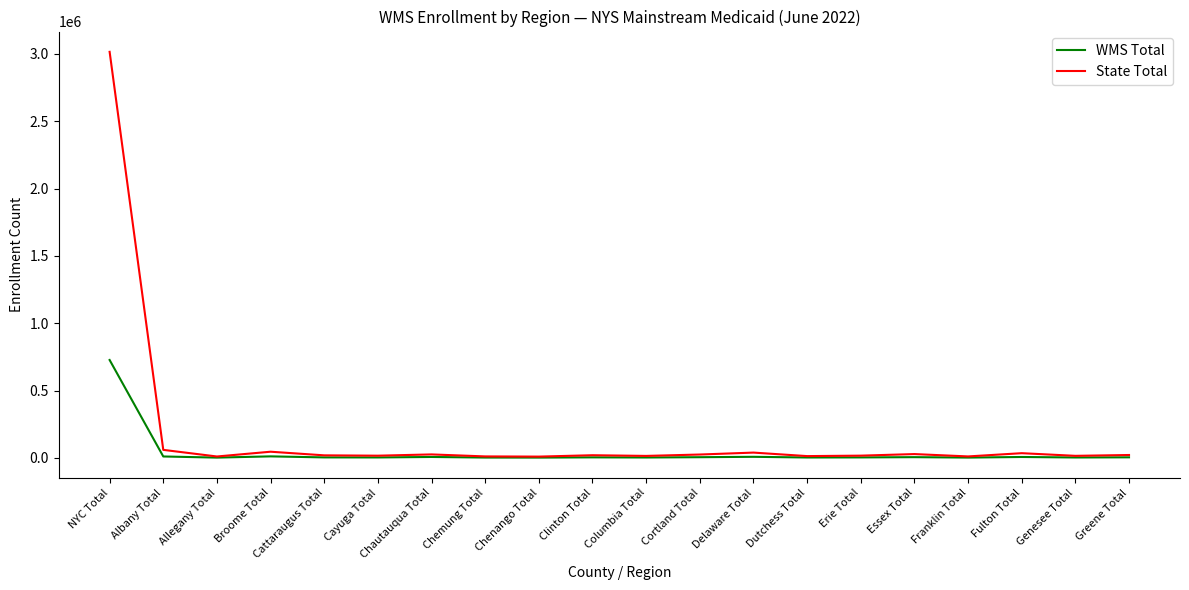

Which series has the largest range (max minus min)?

State Total